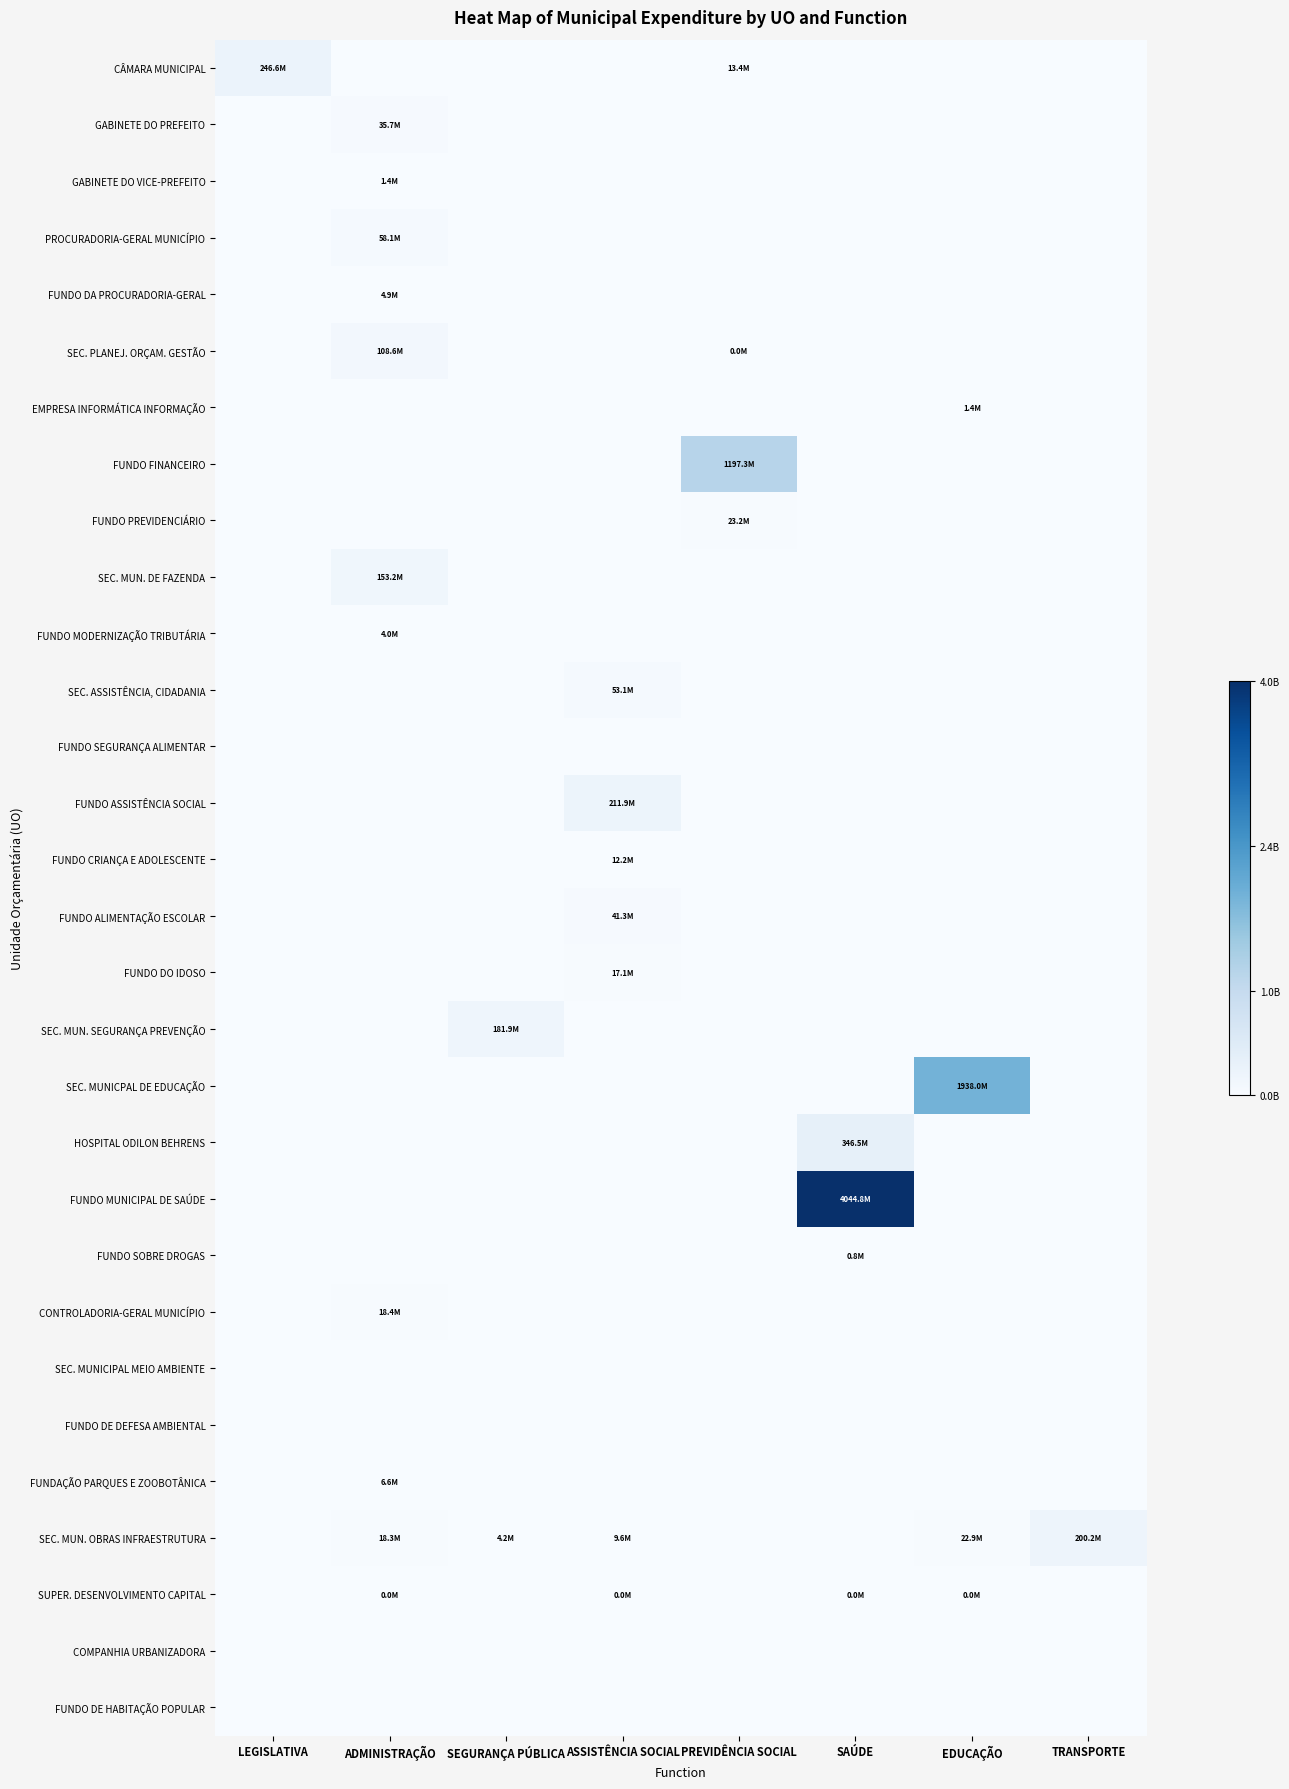

Reading right to left, list all the values displayed in this chart.

CÂMARA MUNICIPAL: TRANSPORTE=0	EDUCAÇÃO=0	SAÚDE=0	PREVIDÊNCIA SOCIAL=13437000	ASSISTÊNCIA SOCIAL=0	SEGURANÇA PÚBLICA=0	ADMINISTRAÇÃO=0	LEGISLATIVA=246600000
GABINETE DO PREFEITO: TRANSPORTE=0	EDUCAÇÃO=0	SAÚDE=0	PREVIDÊNCIA SOCIAL=0	ASSISTÊNCIA SOCIAL=0	SEGURANÇA PÚBLICA=0	ADMINISTRAÇÃO=35670702	LEGISLATIVA=0
GABINETE DO VICE-PREFEITO: TRANSPORTE=0	EDUCAÇÃO=0	SAÚDE=0	PREVIDÊNCIA SOCIAL=0	ASSISTÊNCIA SOCIAL=0	SEGURANÇA PÚBLICA=0	ADMINISTRAÇÃO=1398506	LEGISLATIVA=0
PROCURADORIA-GERAL MUNICÍPIO: TRANSPORTE=0	EDUCAÇÃO=0	SAÚDE=0	PREVIDÊNCIA SOCIAL=0	ASSISTÊNCIA SOCIAL=0	SEGURANÇA PÚBLICA=0	ADMINISTRAÇÃO=58076000	LEGISLATIVA=0
FUNDO DA PROCURADORIA-GERAL: TRANSPORTE=0	EDUCAÇÃO=0	SAÚDE=0	PREVIDÊNCIA SOCIAL=0	ASSISTÊNCIA SOCIAL=0	SEGURANÇA PÚBLICA=0	ADMINISTRAÇÃO=4867909	LEGISLATIVA=0
SEC. PLANEJ. ORÇAM. GESTÃO: TRANSPORTE=0	EDUCAÇÃO=0	SAÚDE=0	PREVIDÊNCIA SOCIAL=18000	ASSISTÊNCIA SOCIAL=0	SEGURANÇA PÚBLICA=0	ADMINISTRAÇÃO=108589251	LEGISLATIVA=0
EMPRESA INFORMÁTICA INFORMAÇÃO: TRANSPORTE=0	EDUCAÇÃO=1441638	SAÚDE=0	PREVIDÊNCIA SOCIAL=0	ASSISTÊNCIA SOCIAL=0	SEGURANÇA PÚBLICA=0	ADMINISTRAÇÃO=0	LEGISLATIVA=0
FUNDO FINANCEIRO: TRANSPORTE=0	EDUCAÇÃO=0	SAÚDE=0	PREVIDÊNCIA SOCIAL=1197257120	ASSISTÊNCIA SOCIAL=0	SEGURANÇA PÚBLICA=0	ADMINISTRAÇÃO=0	LEGISLATIVA=0
FUNDO PREVIDENCIÁRIO: TRANSPORTE=0	EDUCAÇÃO=0	SAÚDE=0	PREVIDÊNCIA SOCIAL=23233470	ASSISTÊNCIA SOCIAL=0	SEGURANÇA PÚBLICA=0	ADMINISTRAÇÃO=0	LEGISLATIVA=0
SEC. MUN. DE FAZENDA: TRANSPORTE=0	EDUCAÇÃO=0	SAÚDE=0	PREVIDÊNCIA SOCIAL=0	ASSISTÊNCIA SOCIAL=0	SEGURANÇA PÚBLICA=0	ADMINISTRAÇÃO=153238709	LEGISLATIVA=0
FUNDO MODERNIZAÇÃO TRIBUTÁRIA: TRANSPORTE=0	EDUCAÇÃO=0	SAÚDE=0	PREVIDÊNCIA SOCIAL=0	ASSISTÊNCIA SOCIAL=0	SEGURANÇA PÚBLICA=0	ADMINISTRAÇÃO=3965520	LEGISLATIVA=0
SEC. ASSISTÊNCIA, CIDADANIA: TRANSPORTE=0	EDUCAÇÃO=0	SAÚDE=0	PREVIDÊNCIA SOCIAL=0	ASSISTÊNCIA SOCIAL=53110424	SEGURANÇA PÚBLICA=0	ADMINISTRAÇÃO=0	LEGISLATIVA=0
FUNDO SEGURANÇA ALIMENTAR: TRANSPORTE=0	EDUCAÇÃO=0	SAÚDE=0	PREVIDÊNCIA SOCIAL=0	ASSISTÊNCIA SOCIAL=0	SEGURANÇA PÚBLICA=0	ADMINISTRAÇÃO=0	LEGISLATIVA=0
FUNDO ASSISTÊNCIA SOCIAL: TRANSPORTE=0	EDUCAÇÃO=0	SAÚDE=0	PREVIDÊNCIA SOCIAL=0	ASSISTÊNCIA SOCIAL=211908255	SEGURANÇA PÚBLICA=0	ADMINISTRAÇÃO=0	LEGISLATIVA=0
FUNDO CRIANÇA E ADOLESCENTE: TRANSPORTE=0	EDUCAÇÃO=0	SAÚDE=0	PREVIDÊNCIA SOCIAL=0	ASSISTÊNCIA SOCIAL=12193073	SEGURANÇA PÚBLICA=0	ADMINISTRAÇÃO=0	LEGISLATIVA=0
FUNDO ALIMENTAÇÃO ESCOLAR: TRANSPORTE=0	EDUCAÇÃO=0	SAÚDE=0	PREVIDÊNCIA SOCIAL=0	ASSISTÊNCIA SOCIAL=41301736	SEGURANÇA PÚBLICA=0	ADMINISTRAÇÃO=0	LEGISLATIVA=0
FUNDO DO IDOSO: TRANSPORTE=0	EDUCAÇÃO=0	SAÚDE=0	PREVIDÊNCIA SOCIAL=0	ASSISTÊNCIA SOCIAL=17119100	SEGURANÇA PÚBLICA=0	ADMINISTRAÇÃO=0	LEGISLATIVA=0
SEC. MUN. SEGURANÇA PREVENÇÃO: TRANSPORTE=0	EDUCAÇÃO=0	SAÚDE=0	PREVIDÊNCIA SOCIAL=0	ASSISTÊNCIA SOCIAL=0	SEGURANÇA PÚBLICA=181944970	ADMINISTRAÇÃO=0	LEGISLATIVA=0
SEC. MUNICPAL DE EDUCAÇÃO: TRANSPORTE=0	EDUCAÇÃO=1937966594	SAÚDE=0	PREVIDÊNCIA SOCIAL=0	ASSISTÊNCIA SOCIAL=0	SEGURANÇA PÚBLICA=0	ADMINISTRAÇÃO=0	LEGISLATIVA=0
HOSPITAL ODILON BEHRENS: TRANSPORTE=0	EDUCAÇÃO=0	SAÚDE=346549851	PREVIDÊNCIA SOCIAL=0	ASSISTÊNCIA SOCIAL=0	SEGURANÇA PÚBLICA=0	ADMINISTRAÇÃO=0	LEGISLATIVA=0
FUNDO MUNICIPAL DE SAÚDE: TRANSPORTE=0	EDUCAÇÃO=0	SAÚDE=4044795139	PREVIDÊNCIA SOCIAL=0	ASSISTÊNCIA SOCIAL=0	SEGURANÇA PÚBLICA=0	ADMINISTRAÇÃO=0	LEGISLATIVA=0
FUNDO SOBRE DROGAS: TRANSPORTE=0	EDUCAÇÃO=0	SAÚDE=769000	PREVIDÊNCIA SOCIAL=0	ASSISTÊNCIA SOCIAL=0	SEGURANÇA PÚBLICA=0	ADMINISTRAÇÃO=0	LEGISLATIVA=0
CONTROLADORIA-GERAL MUNICÍPIO: TRANSPORTE=0	EDUCAÇÃO=0	SAÚDE=0	PREVIDÊNCIA SOCIAL=0	ASSISTÊNCIA SOCIAL=0	SEGURANÇA PÚBLICA=0	ADMINISTRAÇÃO=18447802	LEGISLATIVA=0
SEC. MUNICIPAL MEIO AMBIENTE: TRANSPORTE=0	EDUCAÇÃO=0	SAÚDE=0	PREVIDÊNCIA SOCIAL=0	ASSISTÊNCIA SOCIAL=0	SEGURANÇA PÚBLICA=0	ADMINISTRAÇÃO=0	LEGISLATIVA=0
FUNDO DE DEFESA AMBIENTAL: TRANSPORTE=0	EDUCAÇÃO=0	SAÚDE=0	PREVIDÊNCIA SOCIAL=0	ASSISTÊNCIA SOCIAL=0	SEGURANÇA PÚBLICA=0	ADMINISTRAÇÃO=0	LEGISLATIVA=0
FUNDAÇÃO PARQUES E ZOOBOTÂNICA: TRANSPORTE=0	EDUCAÇÃO=0	SAÚDE=0	PREVIDÊNCIA SOCIAL=0	ASSISTÊNCIA SOCIAL=0	SEGURANÇA PÚBLICA=0	ADMINISTRAÇÃO=6637031	LEGISLATIVA=0
SEC. MUN. OBRAS INFRAESTRUTURA: TRANSPORTE=200230000	EDUCAÇÃO=22903588	SAÚDE=0	PREVIDÊNCIA SOCIAL=0	ASSISTÊNCIA SOCIAL=9623170	SEGURANÇA PÚBLICA=4198750	ADMINISTRAÇÃO=18272689	LEGISLATIVA=0
SUPER. DESENVOLVIMENTO CAPITAL: TRANSPORTE=0	EDUCAÇÃO=10000	SAÚDE=10000	PREVIDÊNCIA SOCIAL=0	ASSISTÊNCIA SOCIAL=20000	SEGURANÇA PÚBLICA=0	ADMINISTRAÇÃO=20000	LEGISLATIVA=0
COMPANHIA URBANIZADORA: TRANSPORTE=0	EDUCAÇÃO=0	SAÚDE=0	PREVIDÊNCIA SOCIAL=0	ASSISTÊNCIA SOCIAL=0	SEGURANÇA PÚBLICA=0	ADMINISTRAÇÃO=0	LEGISLATIVA=0
FUNDO DE HABITAÇÃO POPULAR: TRANSPORTE=0	EDUCAÇÃO=0	SAÚDE=0	PREVIDÊNCIA SOCIAL=0	ASSISTÊNCIA SOCIAL=0	SEGURANÇA PÚBLICA=0	ADMINISTRAÇÃO=0	LEGISLATIVA=0